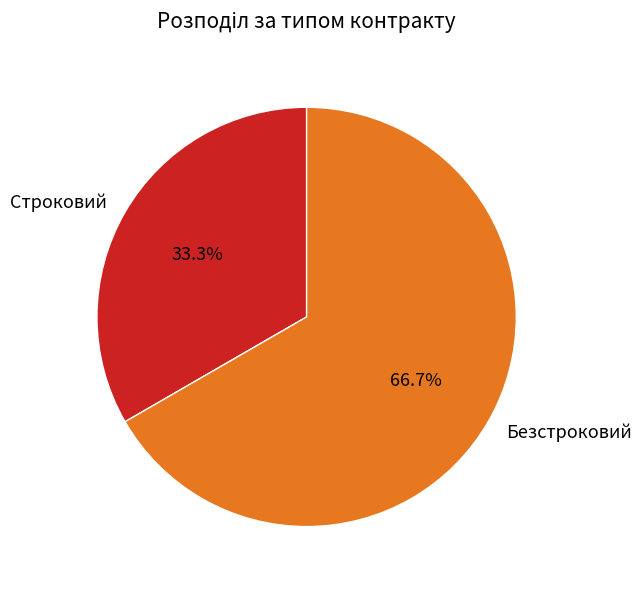

Which slice is the smallest?

Строковий